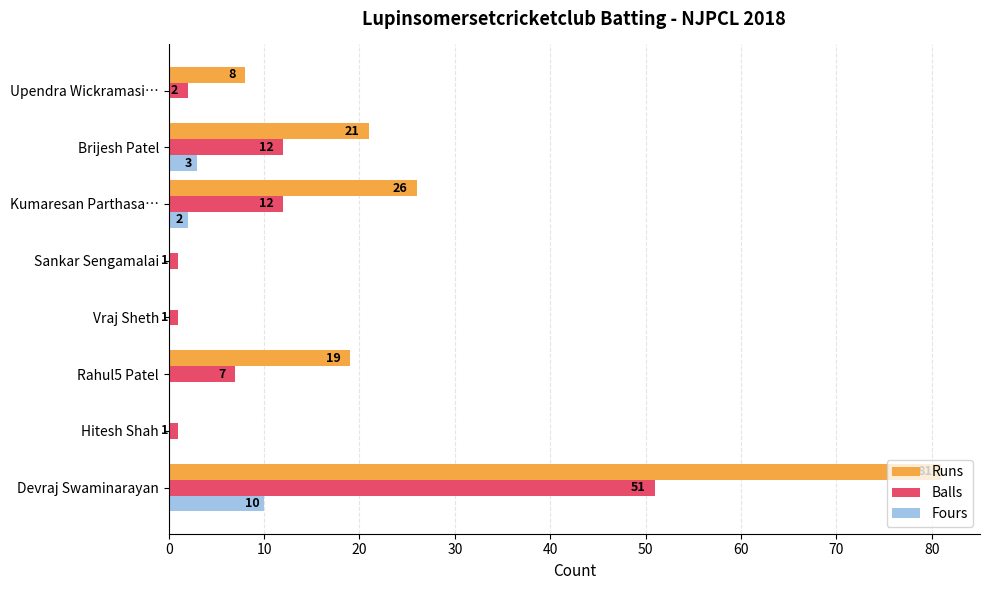

What is the highest value of the Balls series?

51